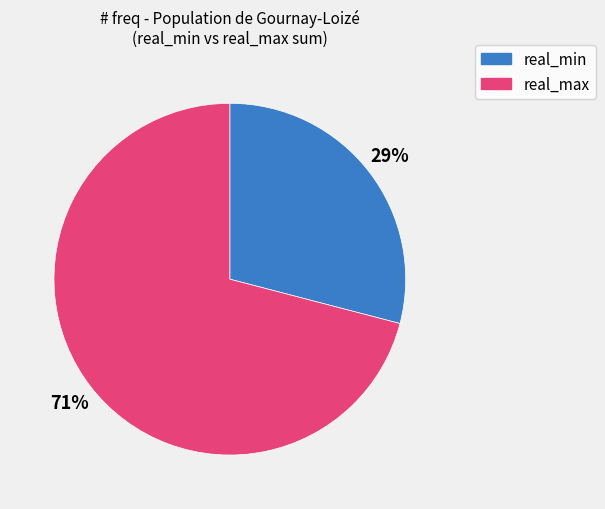

Is it true that real_max is 79% of the pie?

False